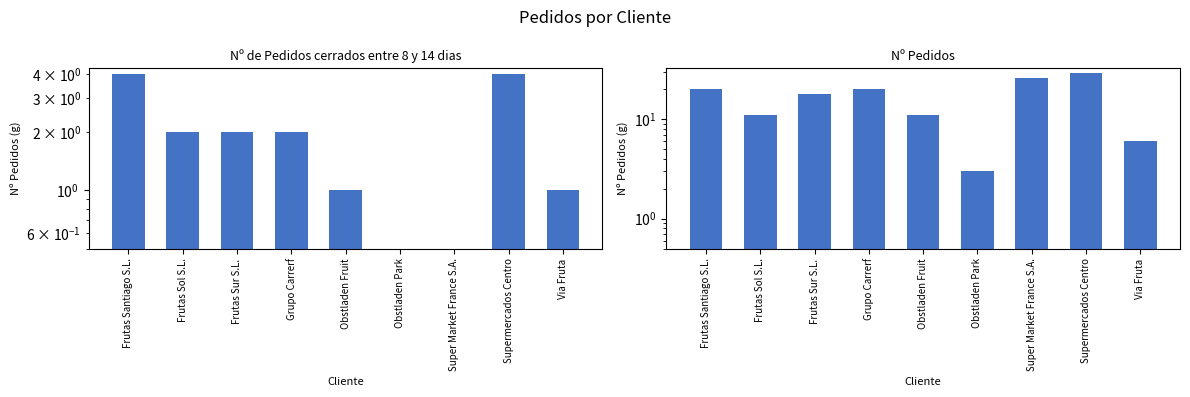

Which series has the largest total across all categories?

Nº Pedidos